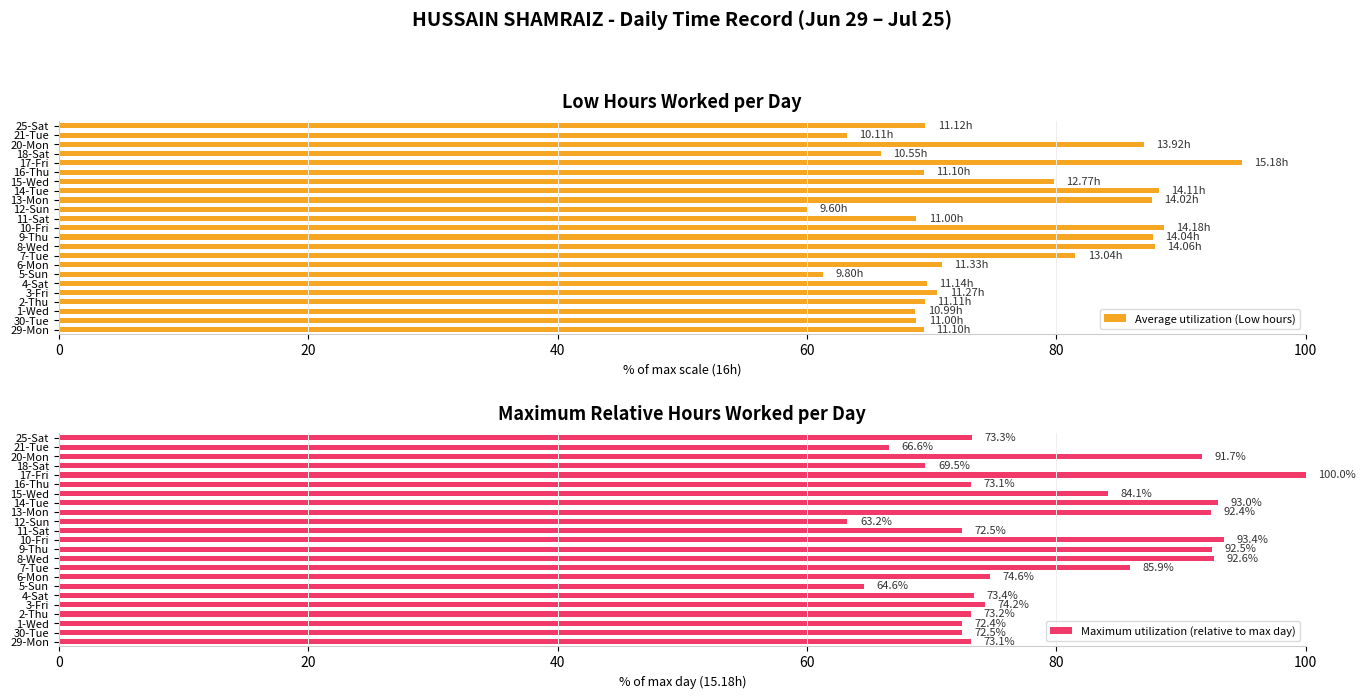

What is the difference between the Maximum utilization (relative to max day) values at 18-Sat and 4-Sat?

3.9